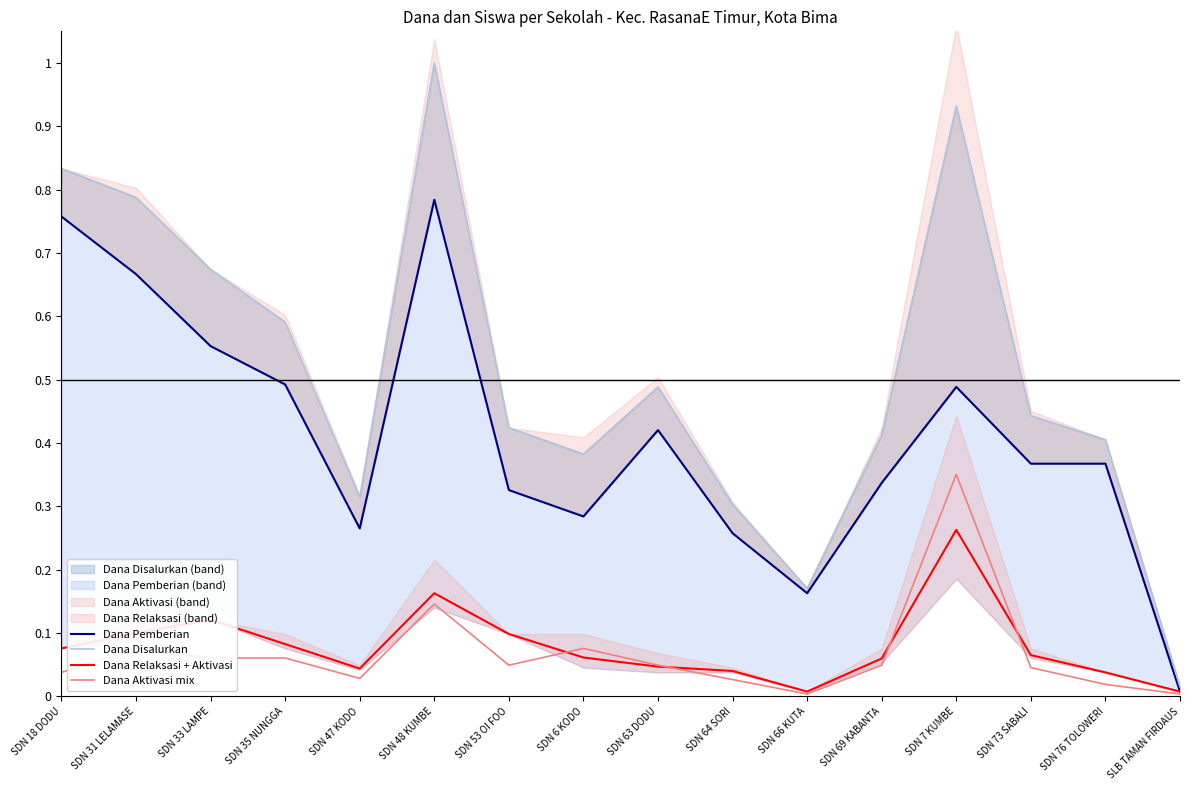

What is the sum of all Dana Relaksasi + Aktivasi values?

1.3